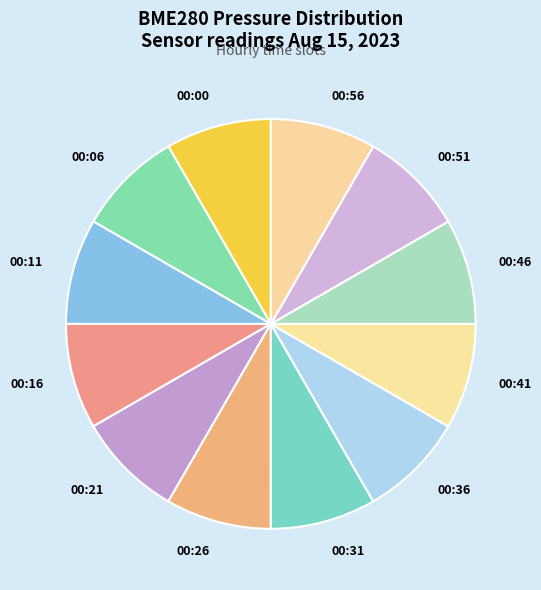

What is the ratio of the value at 00:00 to the value at 00:41?

1.0